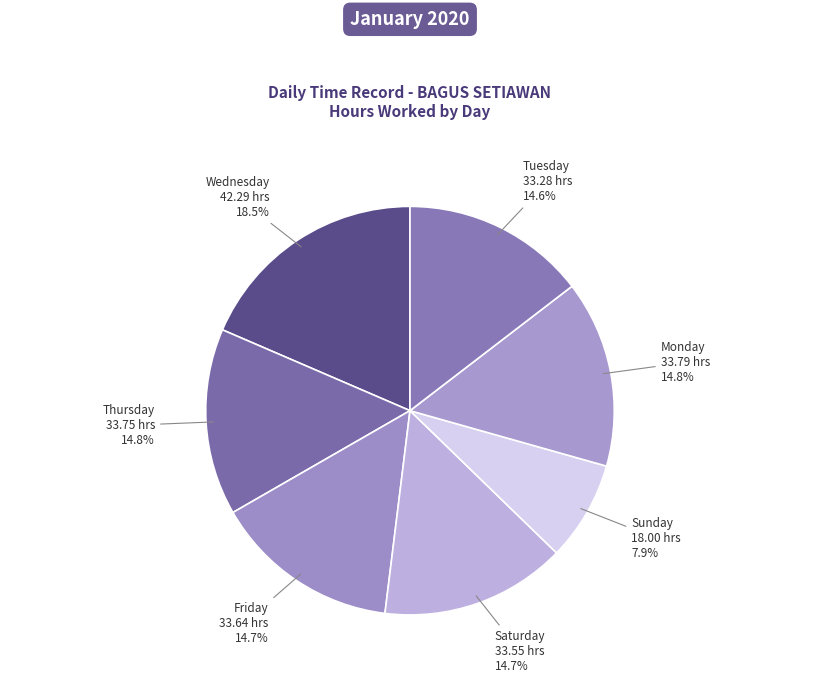

Count the number of slices in the pie.

7